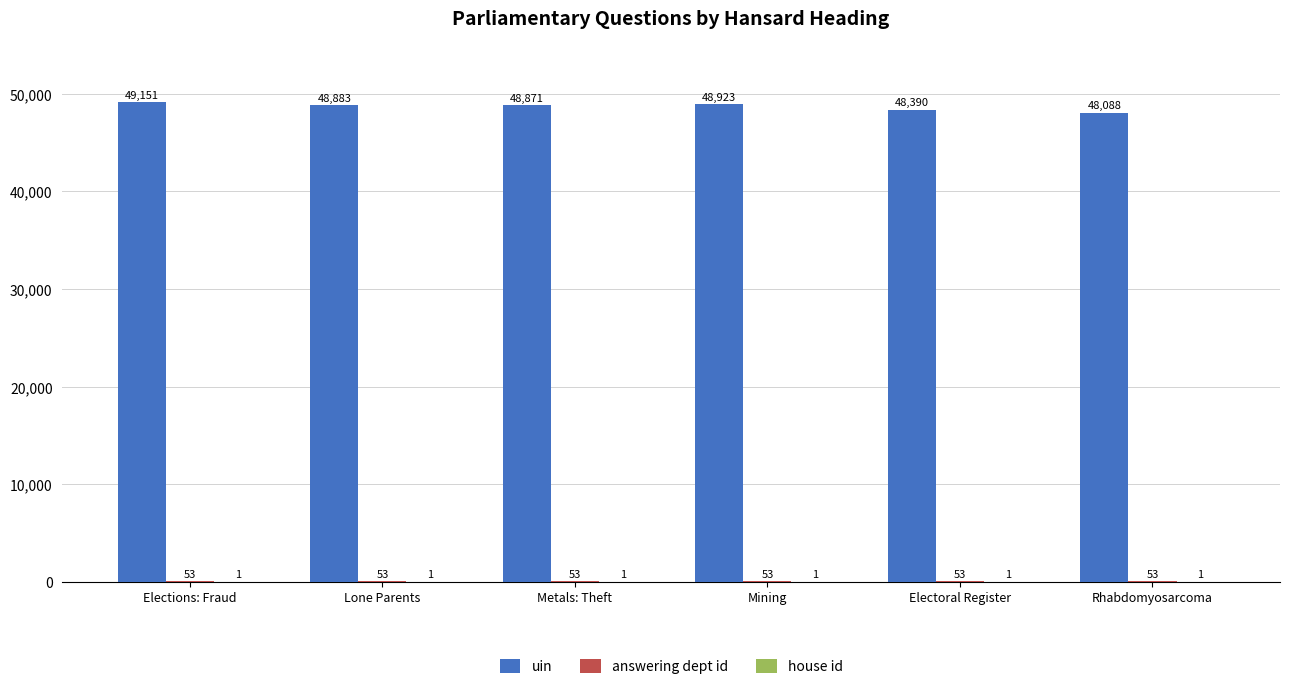

What is the maximum value shown in the chart?

49151